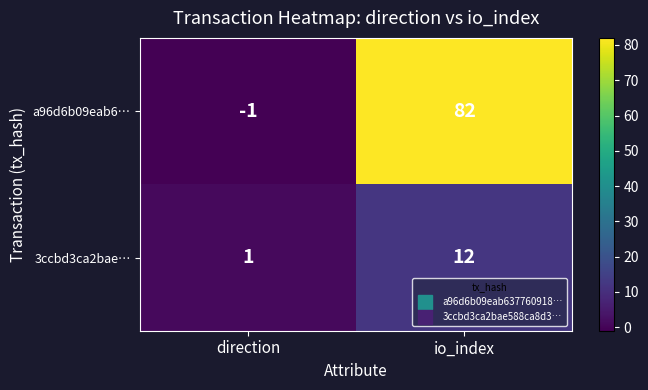

At which category does the chart reach its minimum across all series?

direction